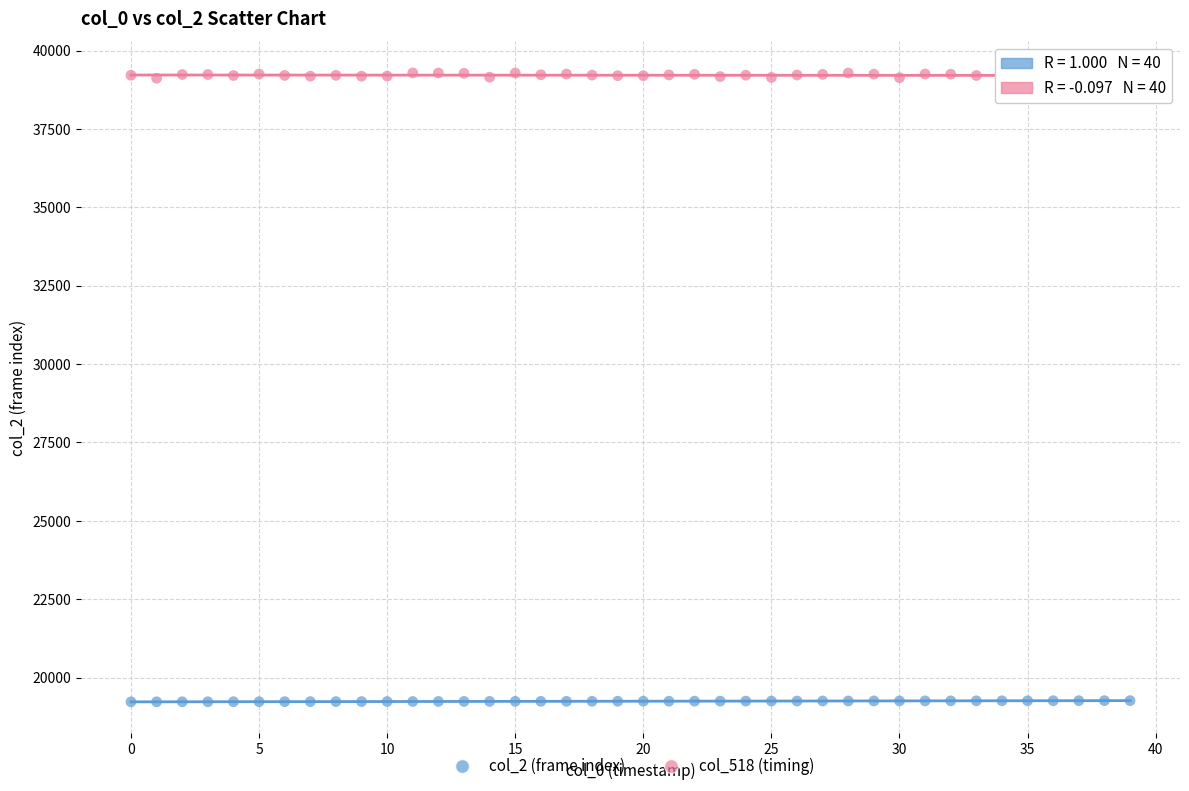

Which series reaches the maximum Y coordinate?

col_518 (timing)